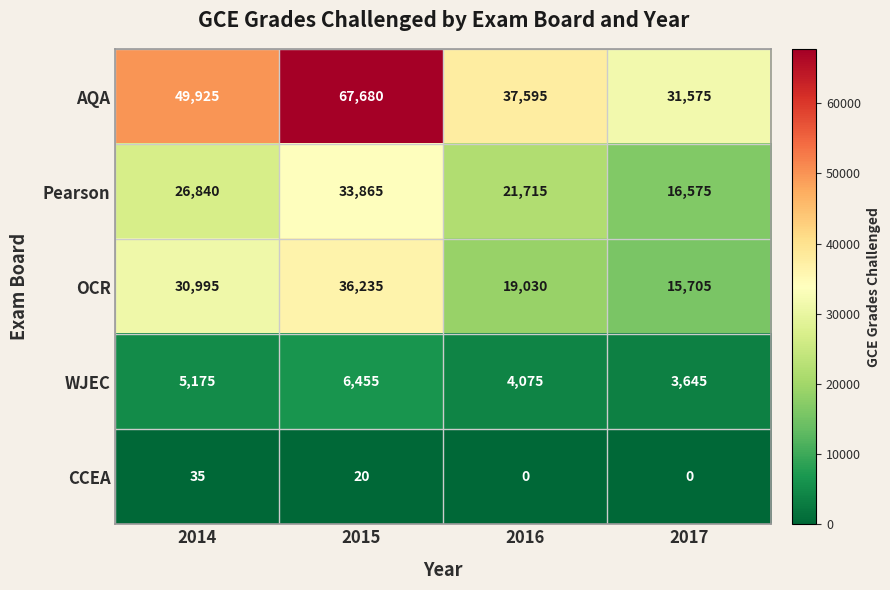

How many data points does each series have?

4